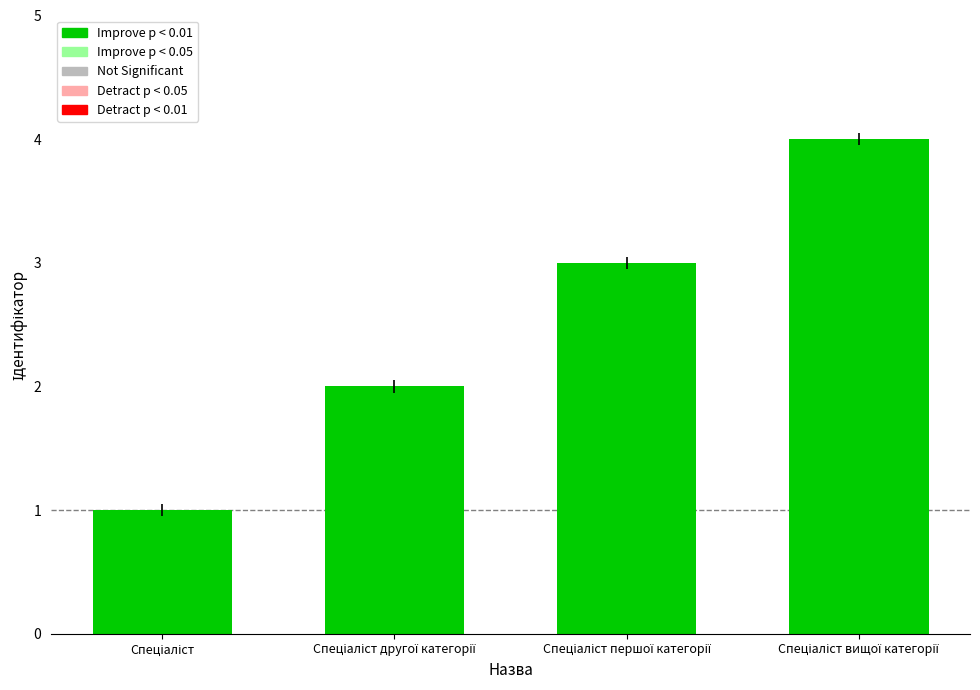

How many values are below 3?

2